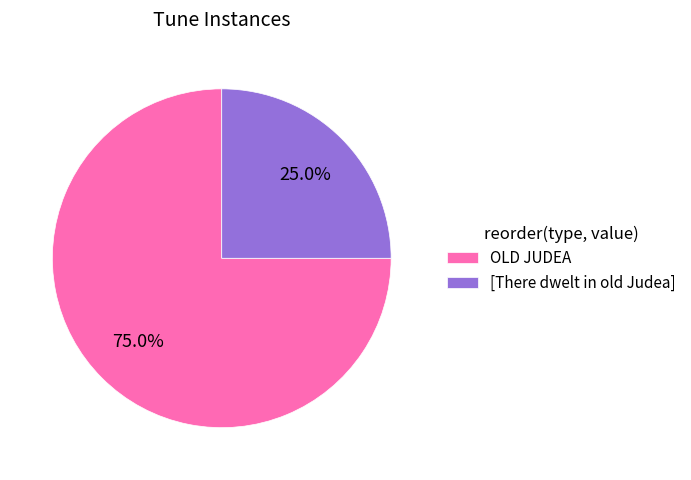

Which slice is the smallest?

[There dwelt in old Judea]